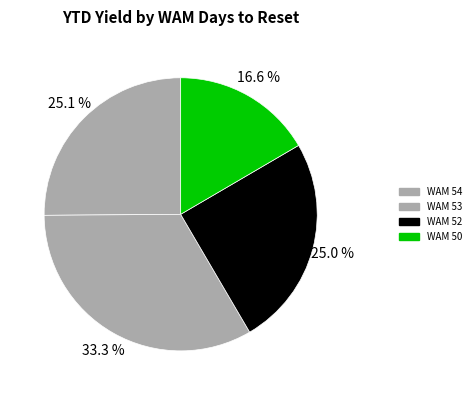

Is there any slice that represents more than half of the pie?

No